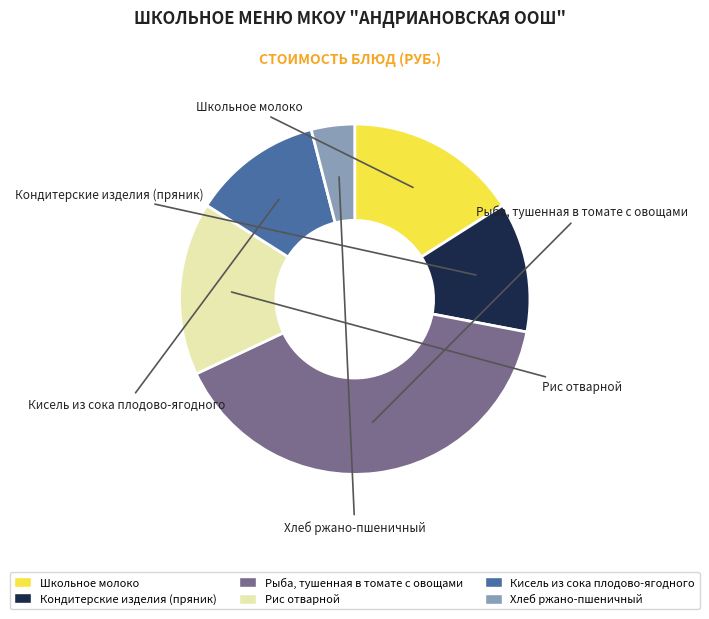

What percentage is the Кисель из сока плодово-ягодного slice, to the nearest percent?

12%